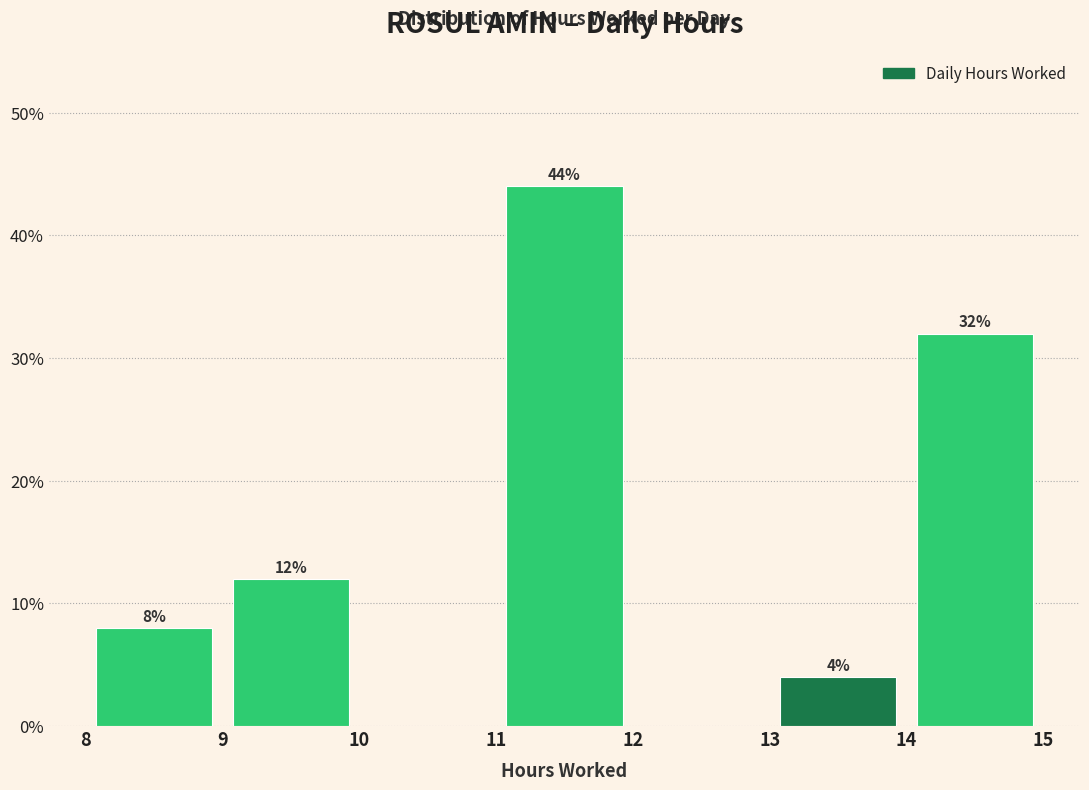

Over which range of the x-axis is the bar tallest?

11 to 12